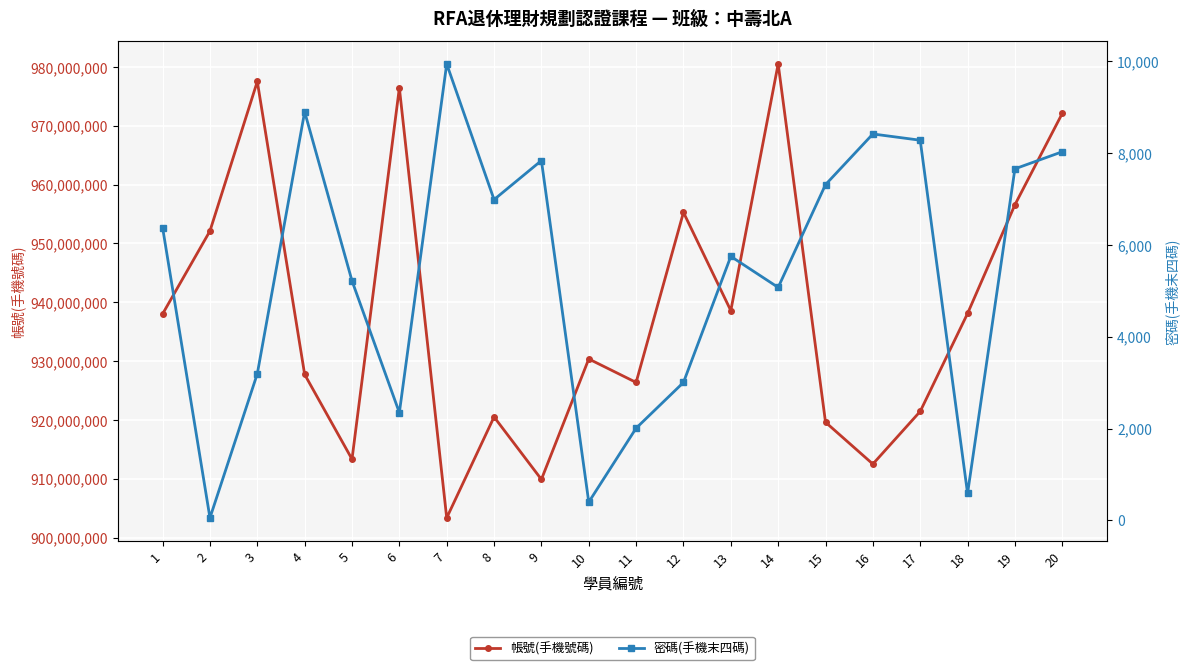

Rank the series by their average value, from lowest to highest.

密碼(手機末四碼), 帳號(手機號碼)